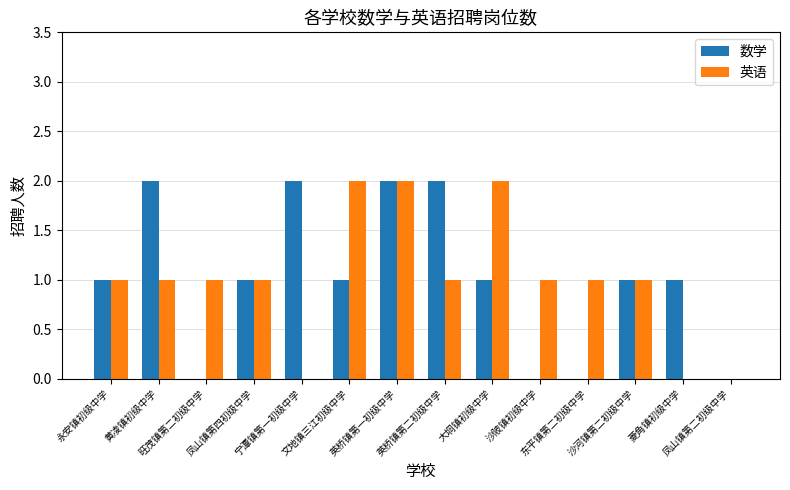

What is the total value across all series at 英桥镇第二初级中学?

3